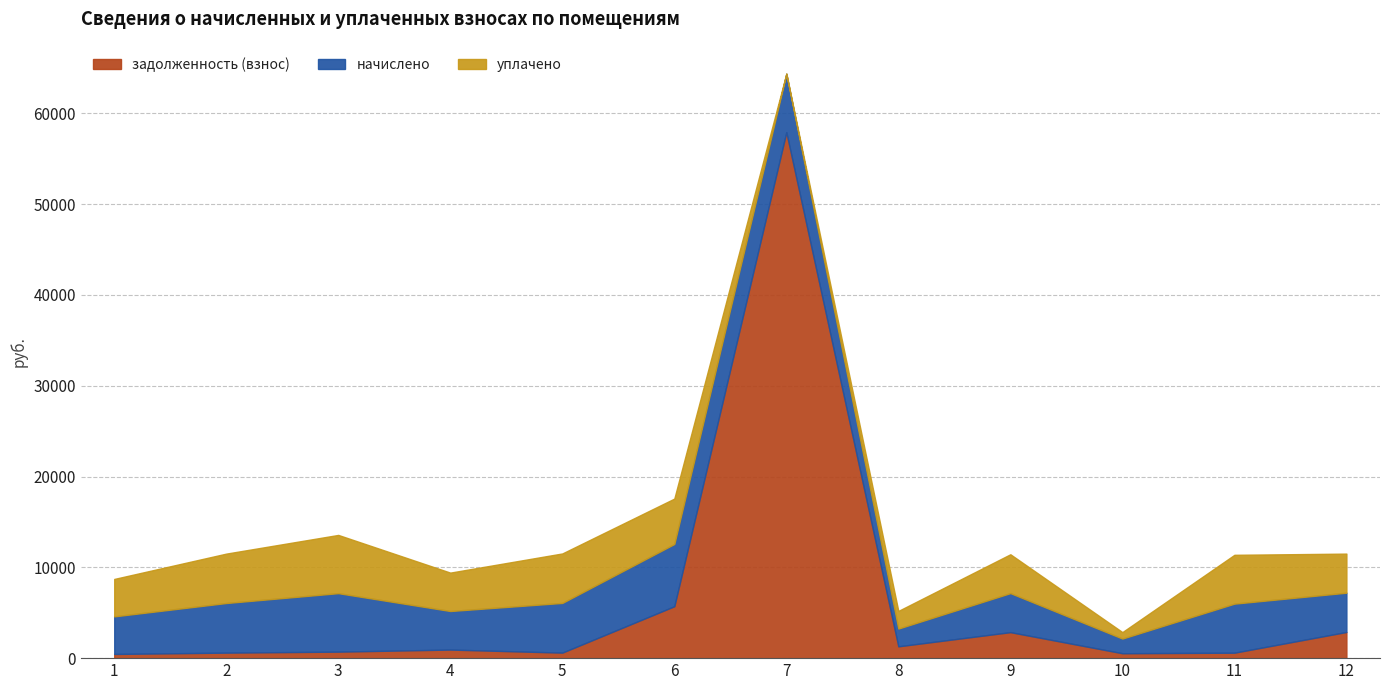

After their last crossing, which series has the higher values: уплачено or задолженность (взнос)?

уплачено